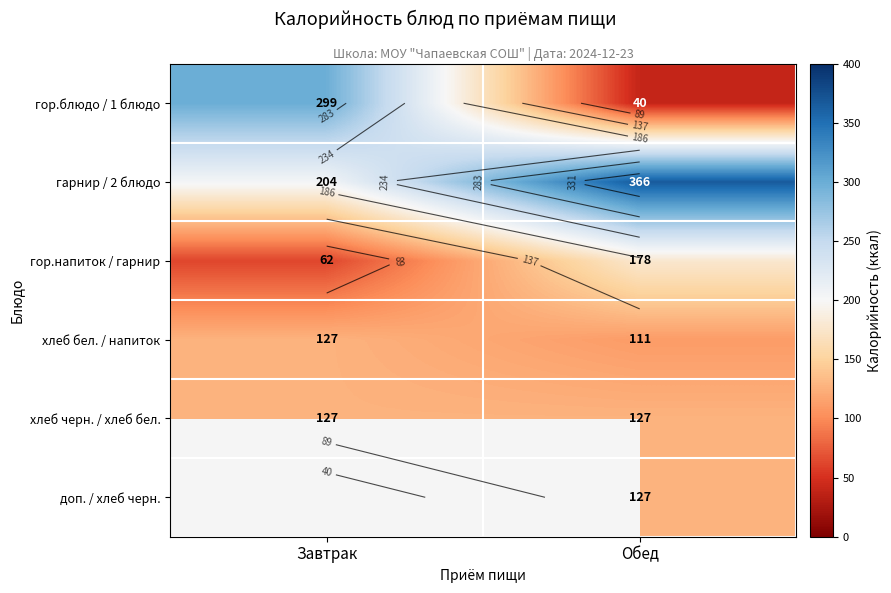

What is the sum of the гарнир / 2 блюдо values at Завтрак and Обед?

570.0